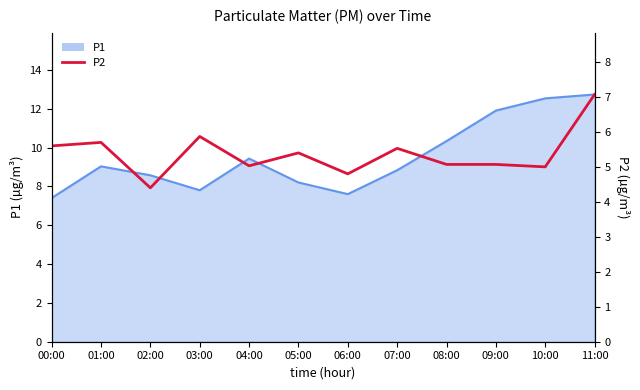

At which label is the value closest to 5?

10:00